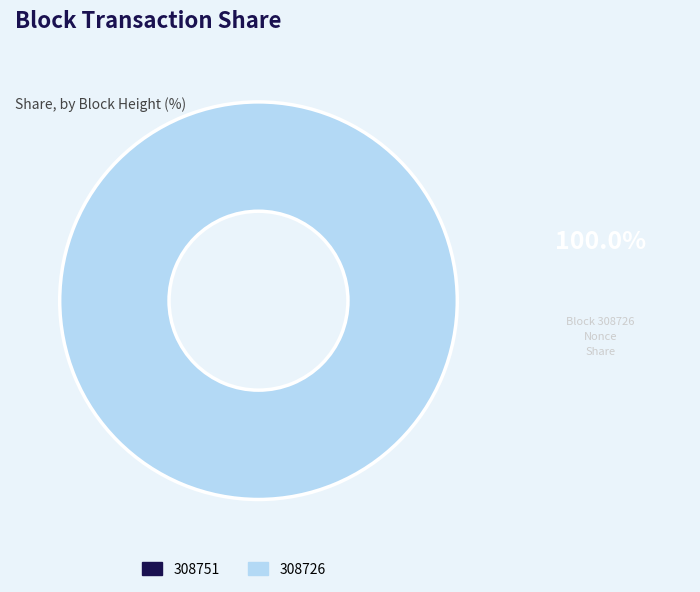

Does 308751 account for over 50% of the chart?

No